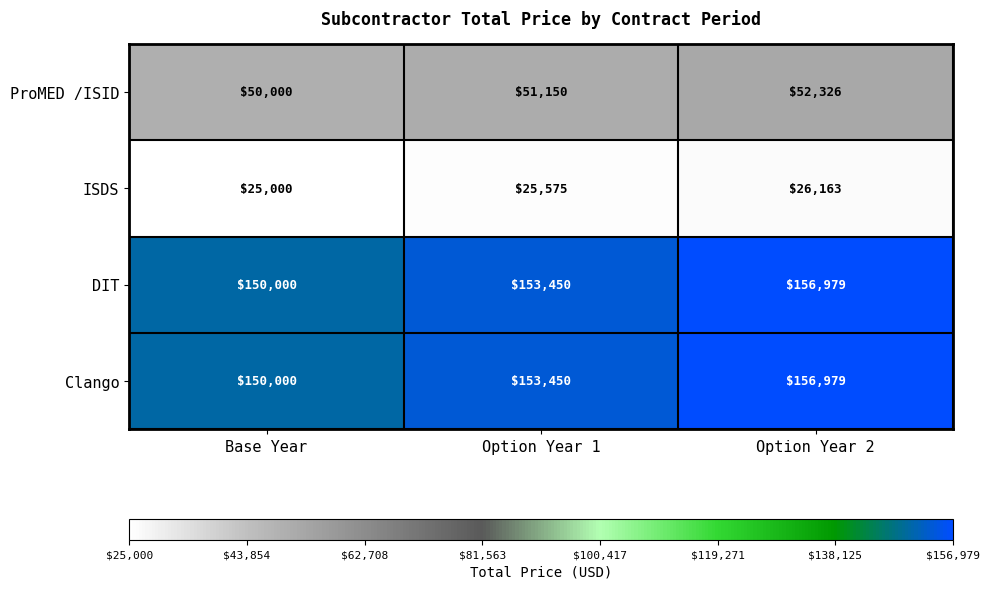

Reading left to right, what are all the values shown in this chart?

ProMED /ISID: 50000	51150	52326
ISDS: 25000	25575	26163
DIT: 150000	153450	156979
Clango: 150000	153450	156979